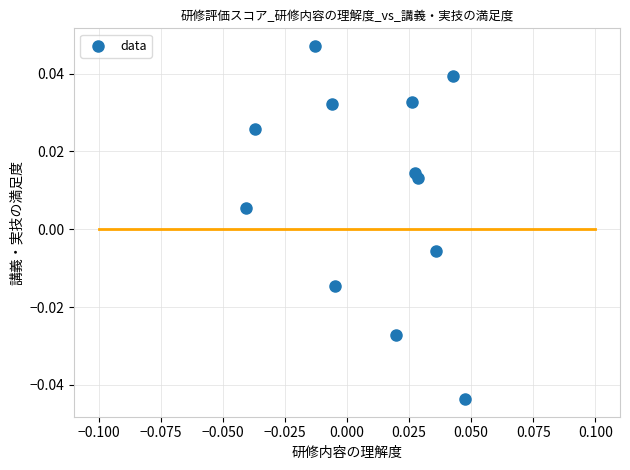

How many points are shown in the scatter plot?

12